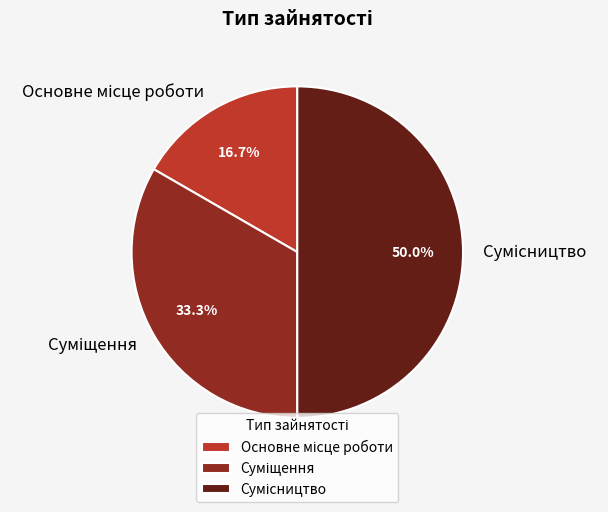

To the nearest percent, what is the average slice percentage?

33%